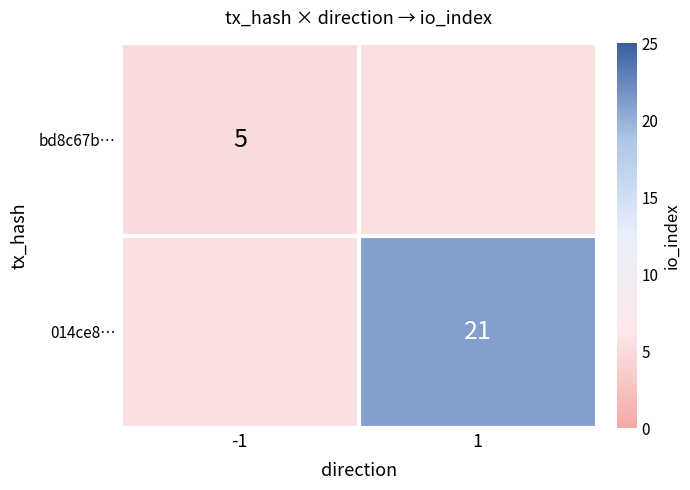

Is the value of bd8c67b… at -1 greater than the value of 014ce8… at 1?

No